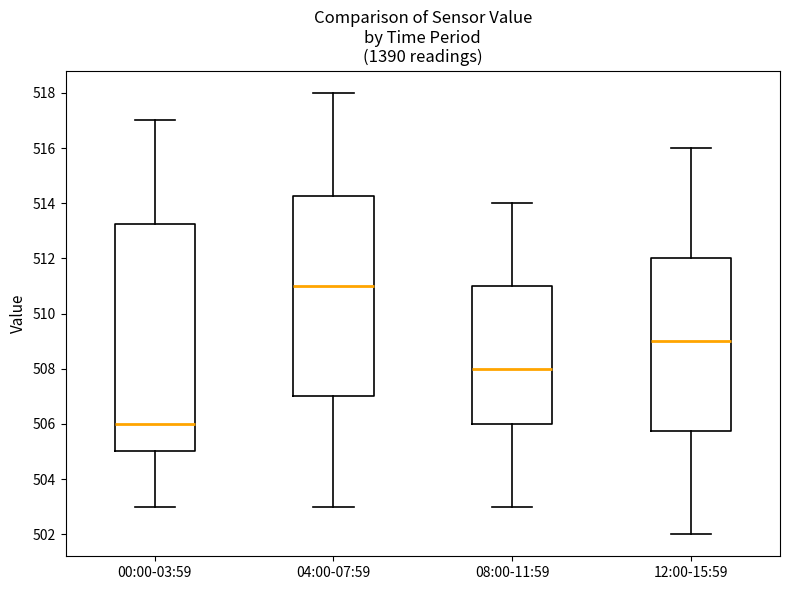

Reading left to right, read every box against the y-axis: the position of its median line, the range the box covers, and the ends of its whiskers. The values are not printed on the chart, so give them approximately, as read against the axis.

00:00-03:59: median 506.0, box 505.0 to 513.2, whiskers 503.0 to 517.0
04:00-07:59: median 511.0, box 507.0 to 514.2, whiskers 503.0 to 518.0
08:00-11:59: median 508.0, box 506.0 to 511.0, whiskers 503.0 to 514.0
12:00-15:59: median 509.0, box 505.8 to 512.0, whiskers 502.0 to 516.0